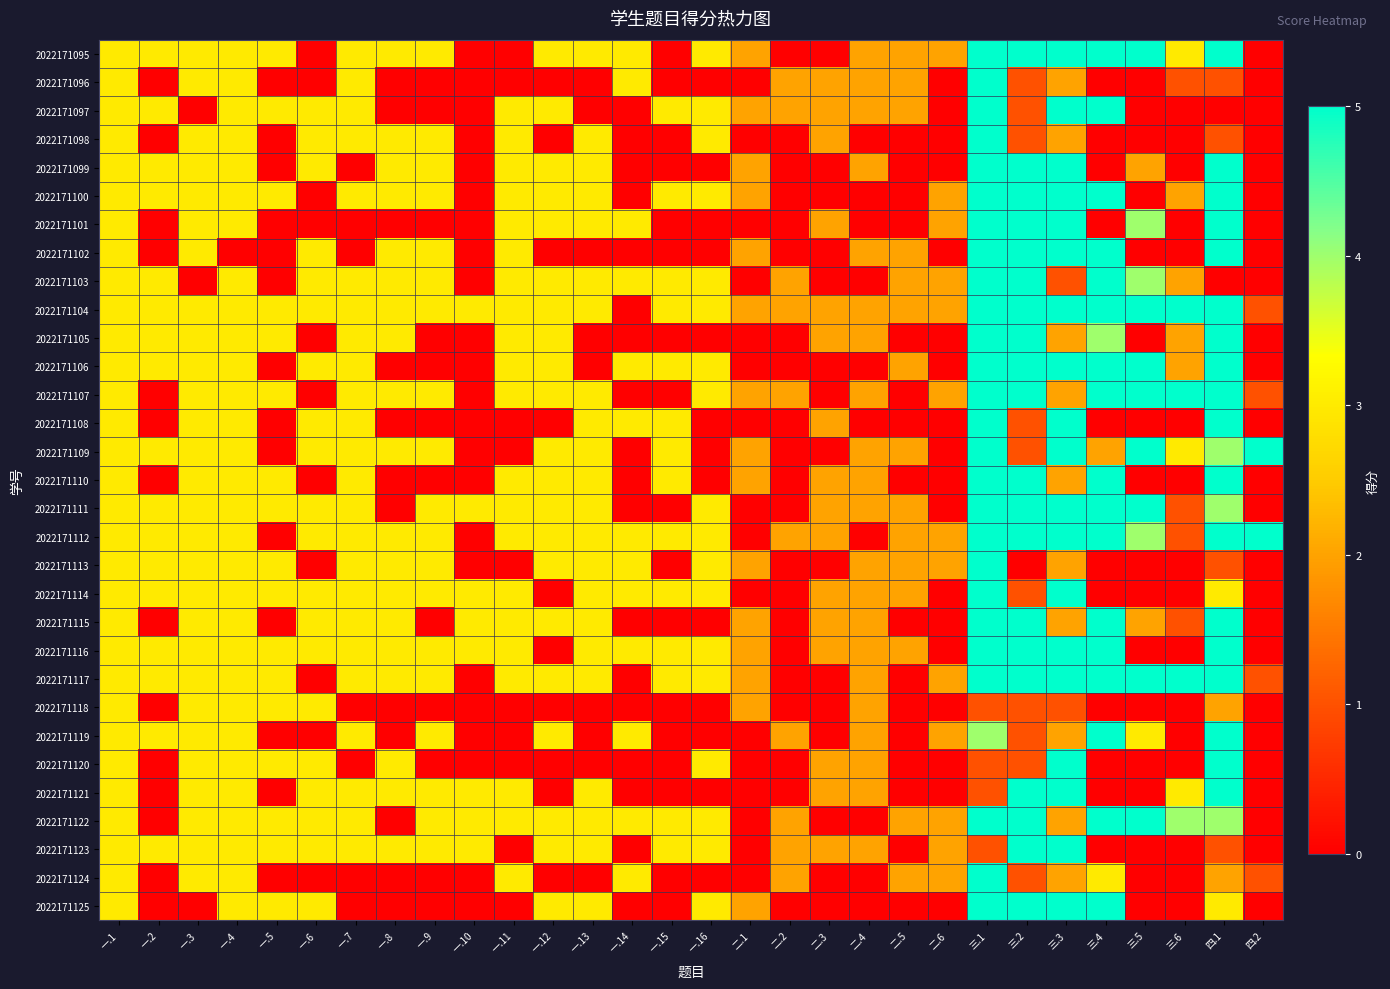

How many data points in 2022171095 are above 3?

6